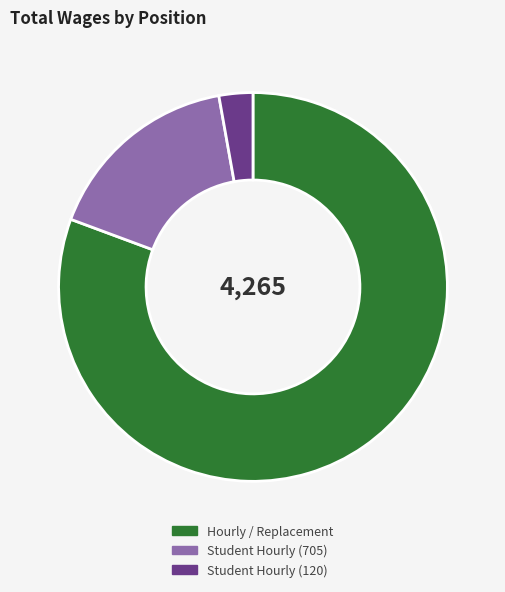

Which category has the smallest portion of the pie?

Student Hourly (120)